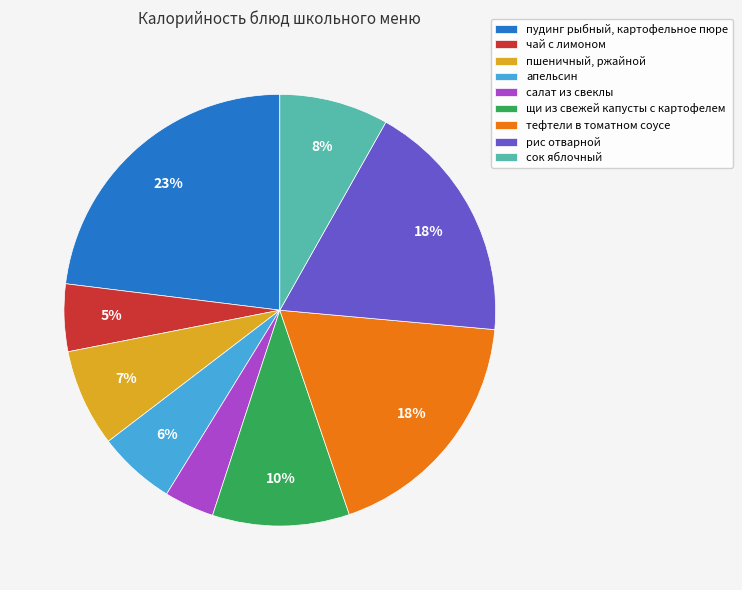

To the nearest percent, what is the difference between the салат из свеклы and пудинг рыбный, картофельное пюре slice percentages?

19%